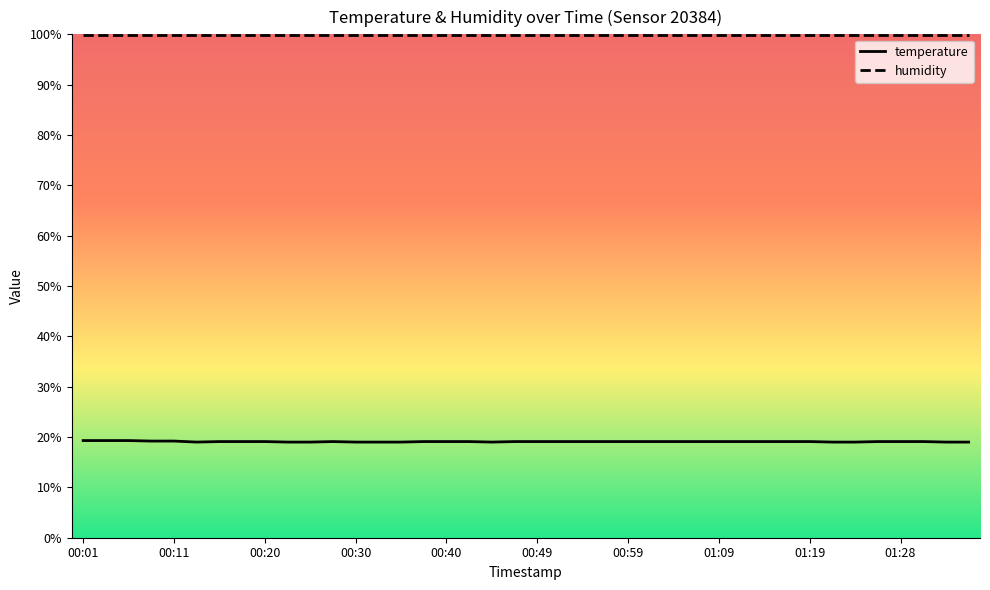

Which series has the largest range (max minus min)?

temperature